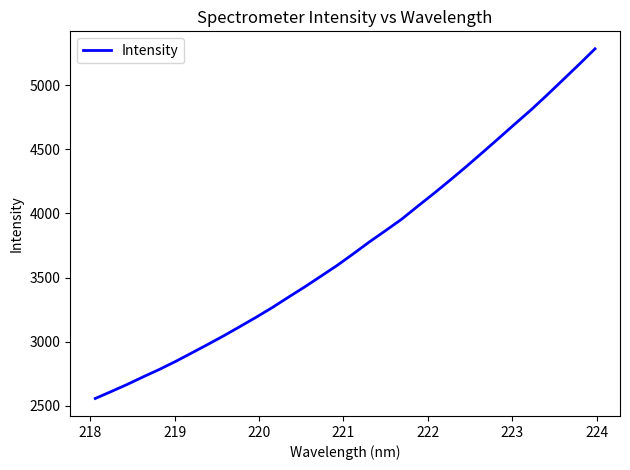

What is the difference between the maximum and minimum values?

2726.9